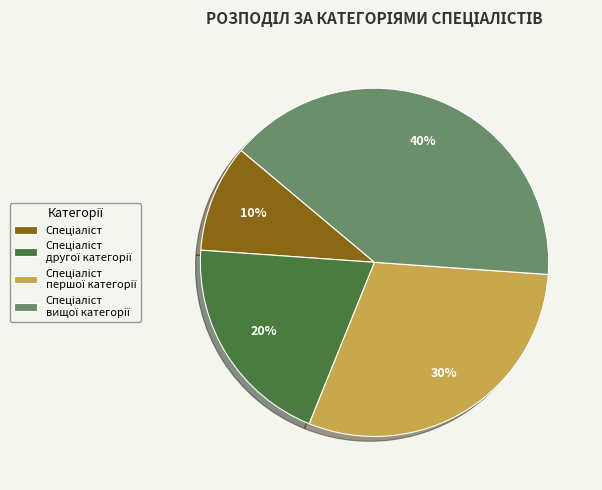

Does any single category account for the majority?

No